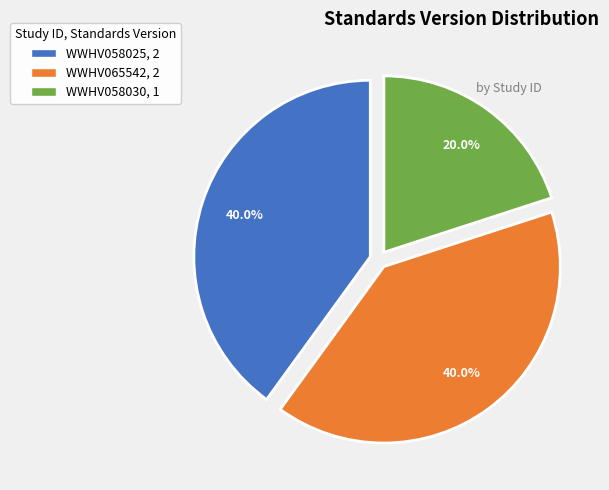

Approximately how many times larger is the value at WWHV058030, 1 compared to WWHV058025, 2?

0.5